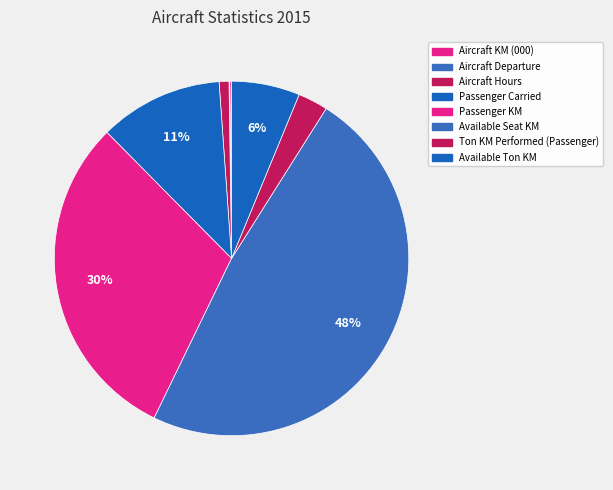

To the nearest percent, what portion does Passenger KM represent?

30%